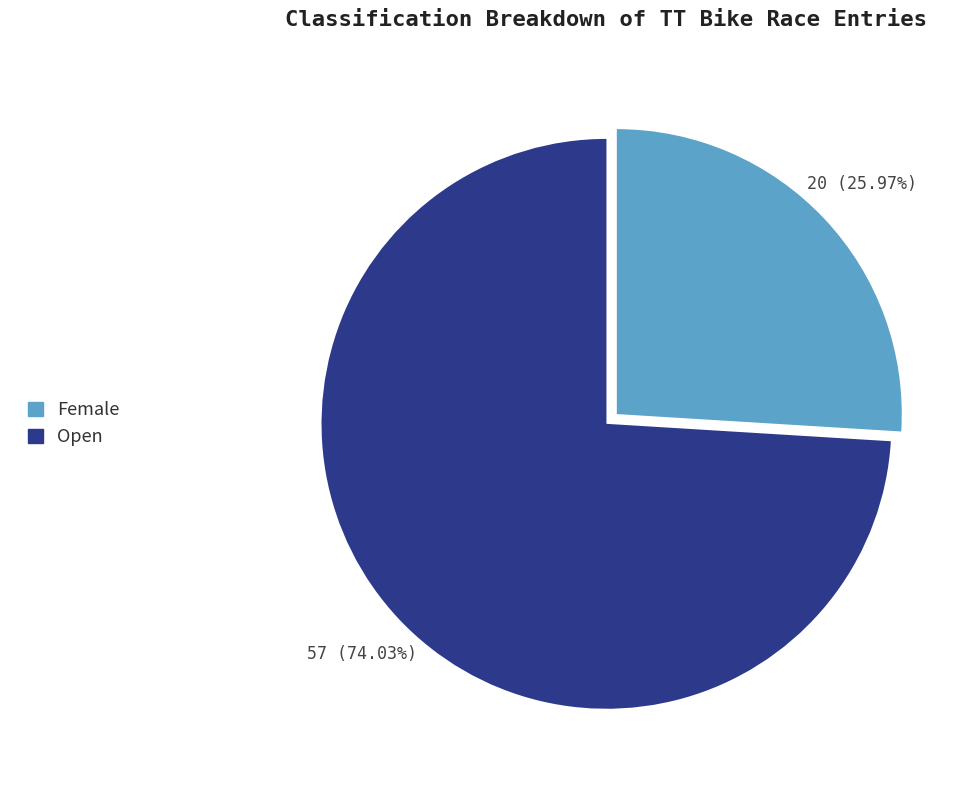

Is there any slice that represents more than half of the pie?

Yes